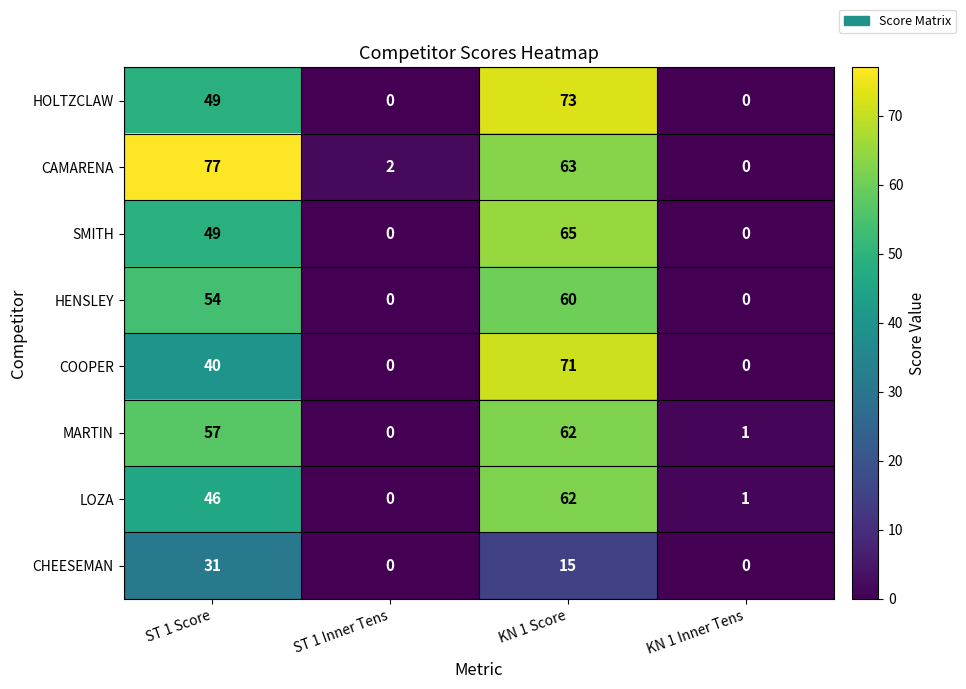

Between ST 1 Inner Tens and KN 1 Score, which series saw the biggest shift?

HOLTZCLAW